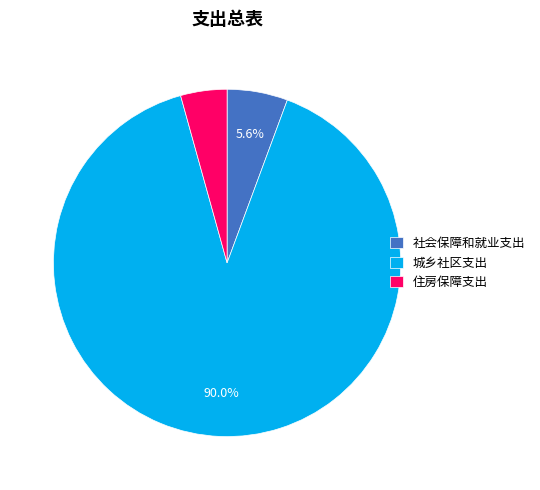

What is the largest slice in the pie chart?

城乡社区支出